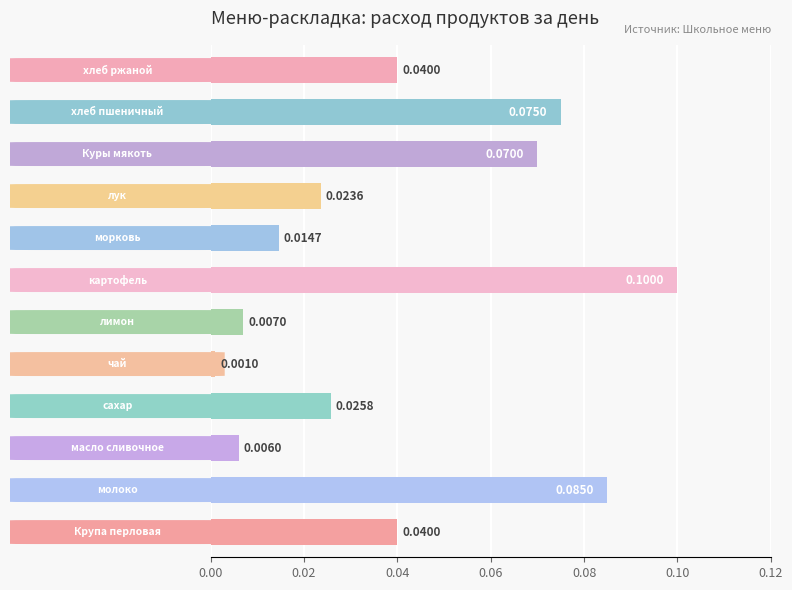

What is the sum of all values?

0.5